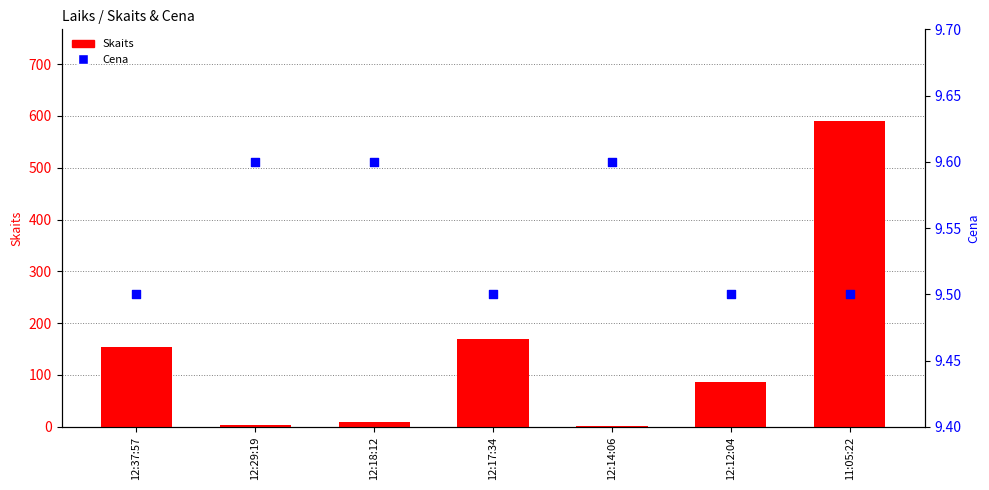

Which series contains the highest Y value?

Skaits